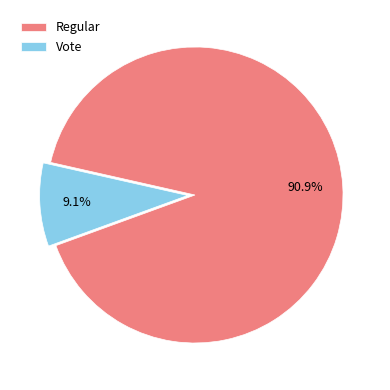

Which category accounts for the majority?

Regular